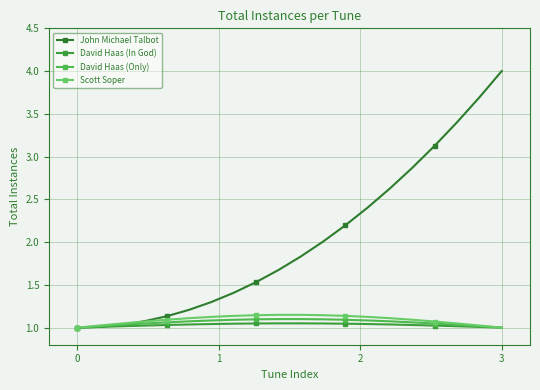

Which label corresponds to the largest value in the chart?

3